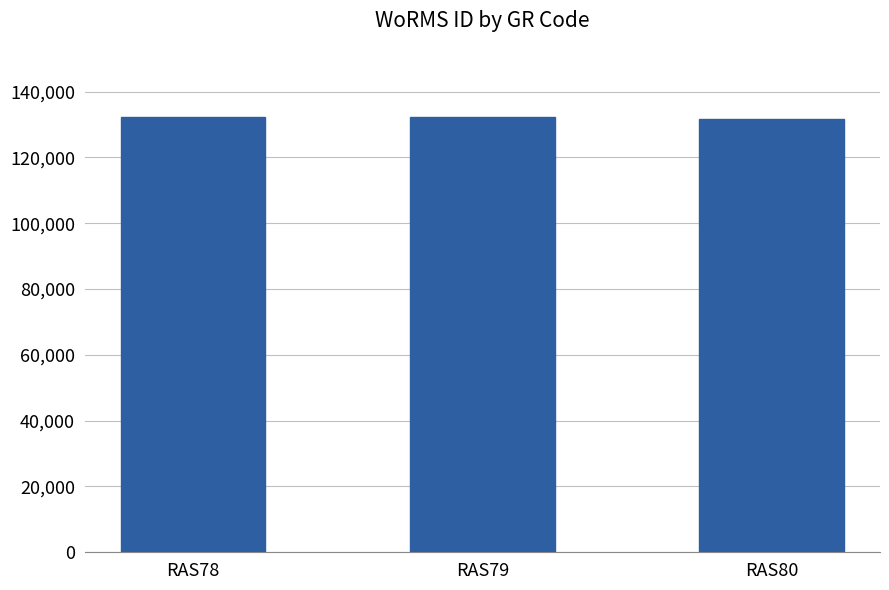

What is the minimum value shown in the chart?

131723